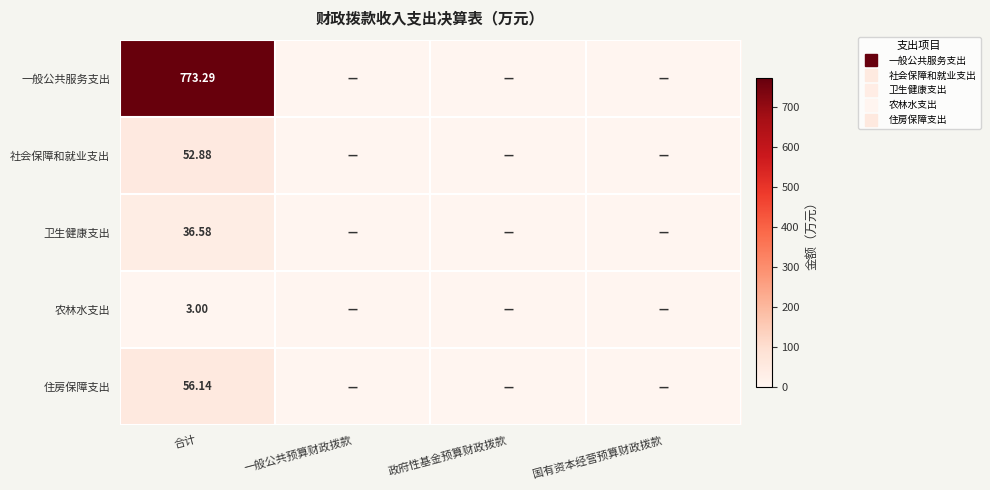

At how many categories does at least one series exceed 113?

1